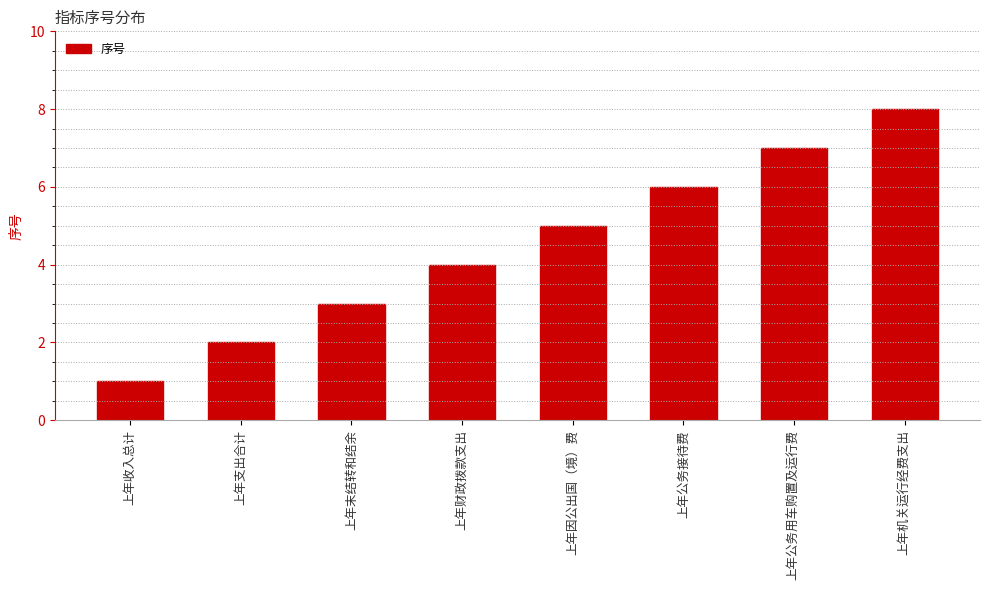

How many data points does each series have?

8